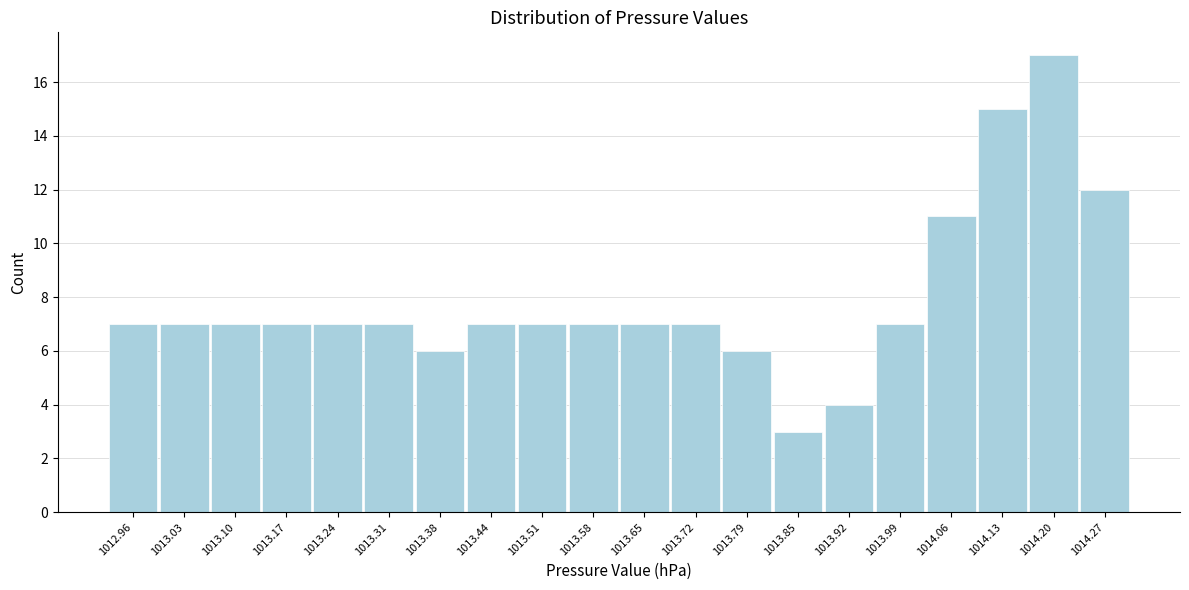

How tall is the bar that spans 1014.23 to 1014.30 on the x-axis? Neither the bar edges nor the heights are printed on the chart, so give them approximately, as read against the axes.

12